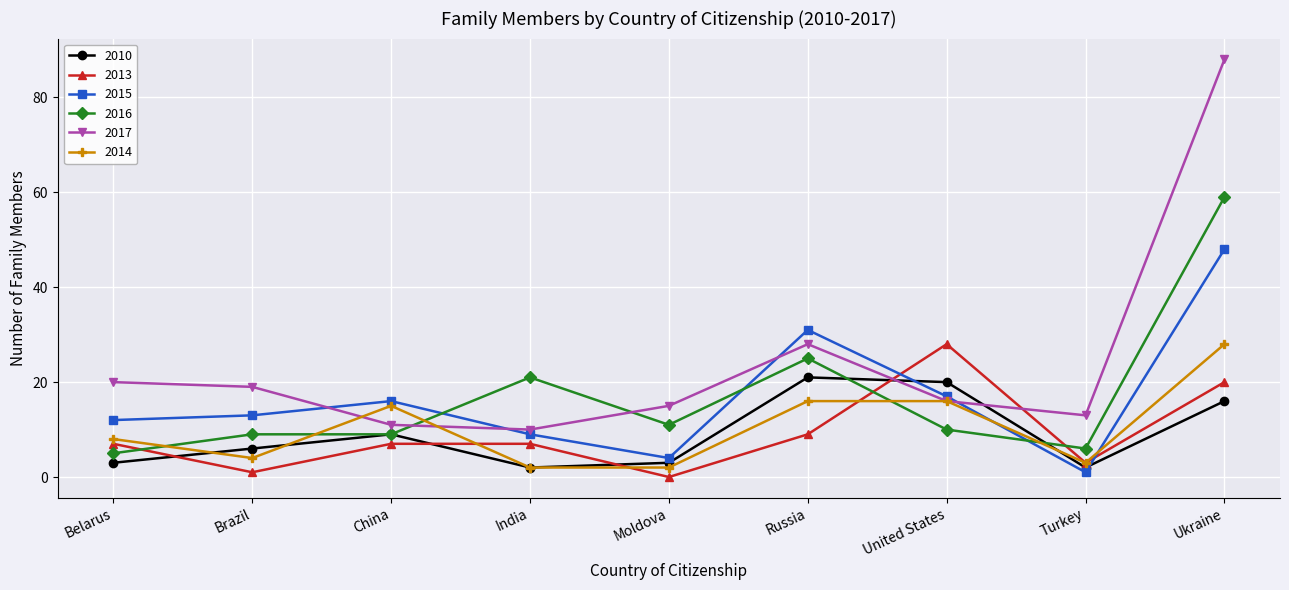

Reading left to right, what are all the values shown in this chart?

2010: 3	6	9	2	3	21	20	2	16
2013: 7	1	7	7	0	9	28	3	20
2015: 12	13	16	9	4	31	17	1	48
2016: 5	9	9	21	11	25	10	6	59
2017: 20	19	11	10	15	28	16	13	88
2014: 8	4	15	2	2	16	16	3	28